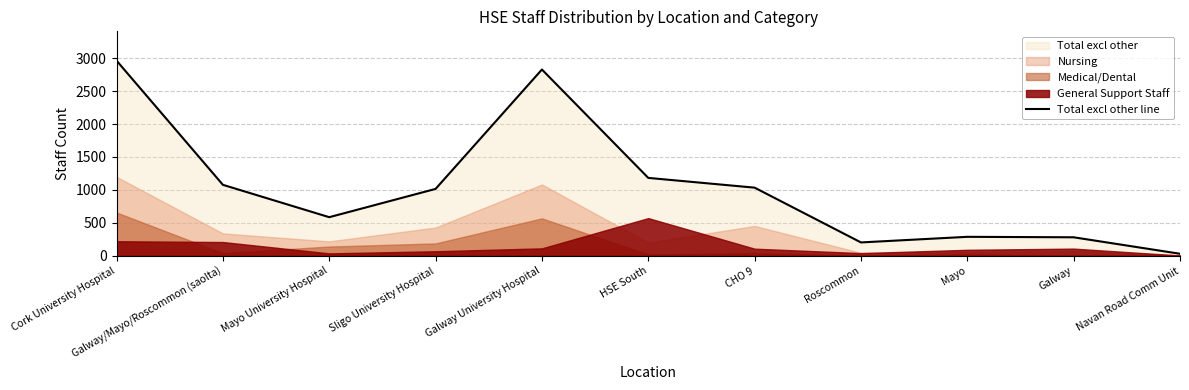

How many points are lower than both their immediate neighbors (excluding endpoints)?

2